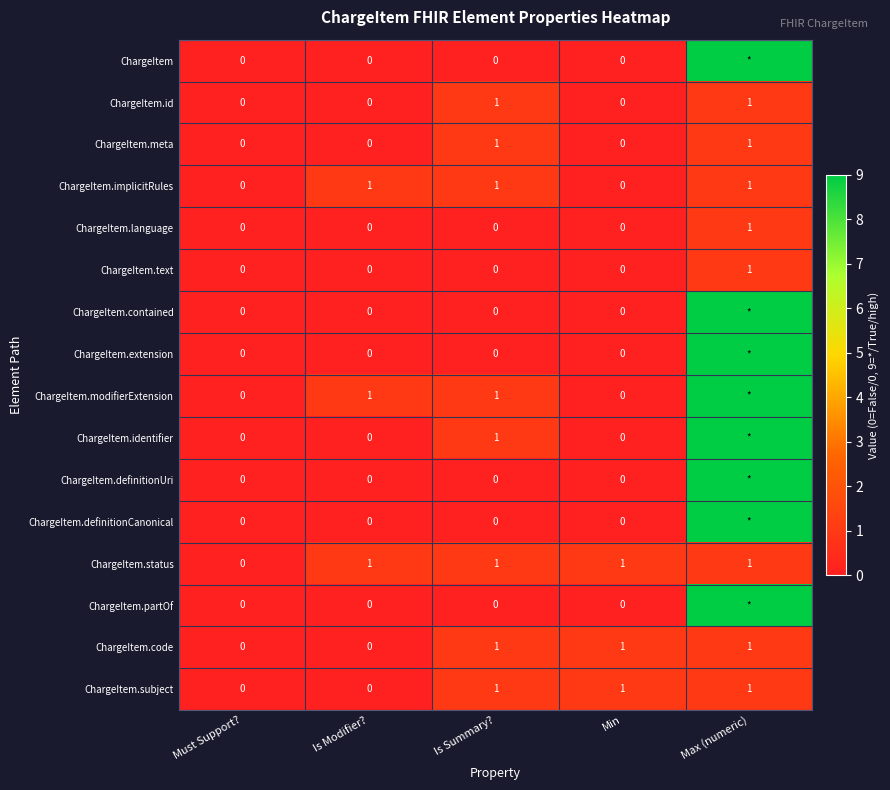

Which has a higher value, Min or Is Modifier??

Min